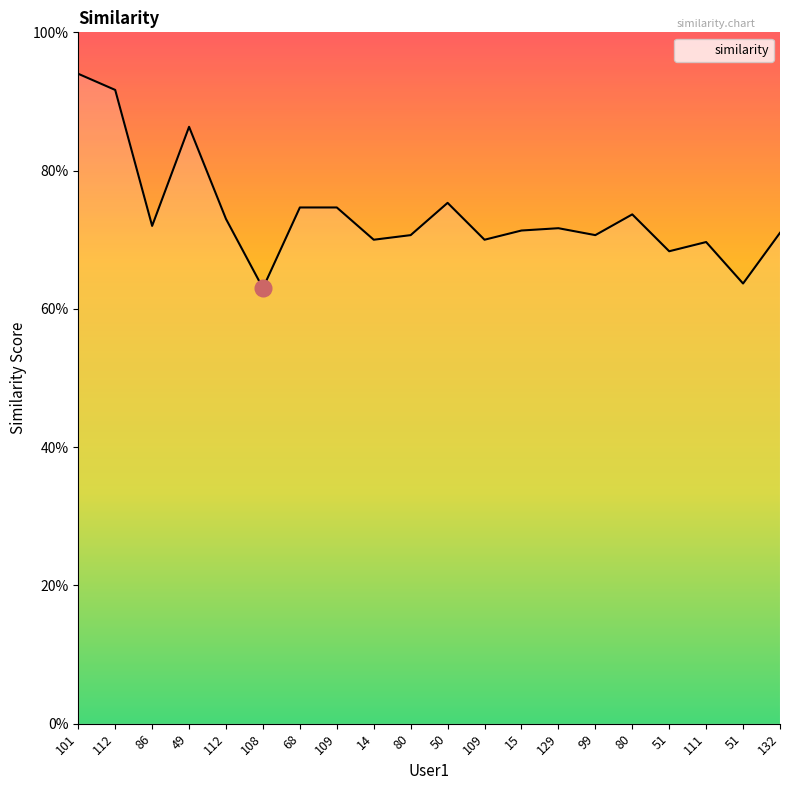

What is the difference between the maximum and minimum values?

0.3